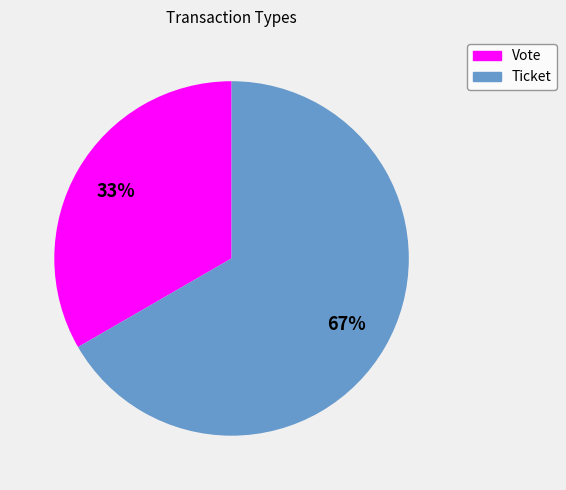

Which slice is the largest?

Ticket